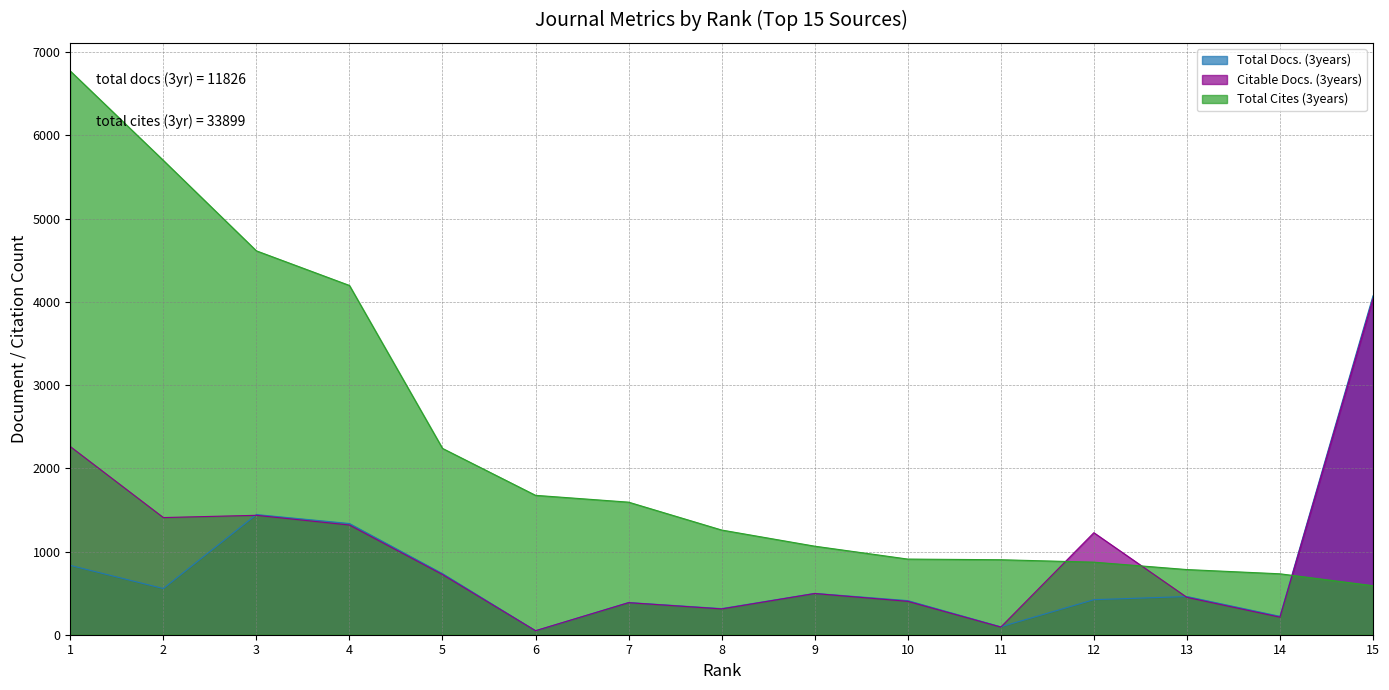

Rank the series by their maximum value, from highest to lowest.

Total Cites (3years), Total Docs. (3years), Citable Docs. (3years)